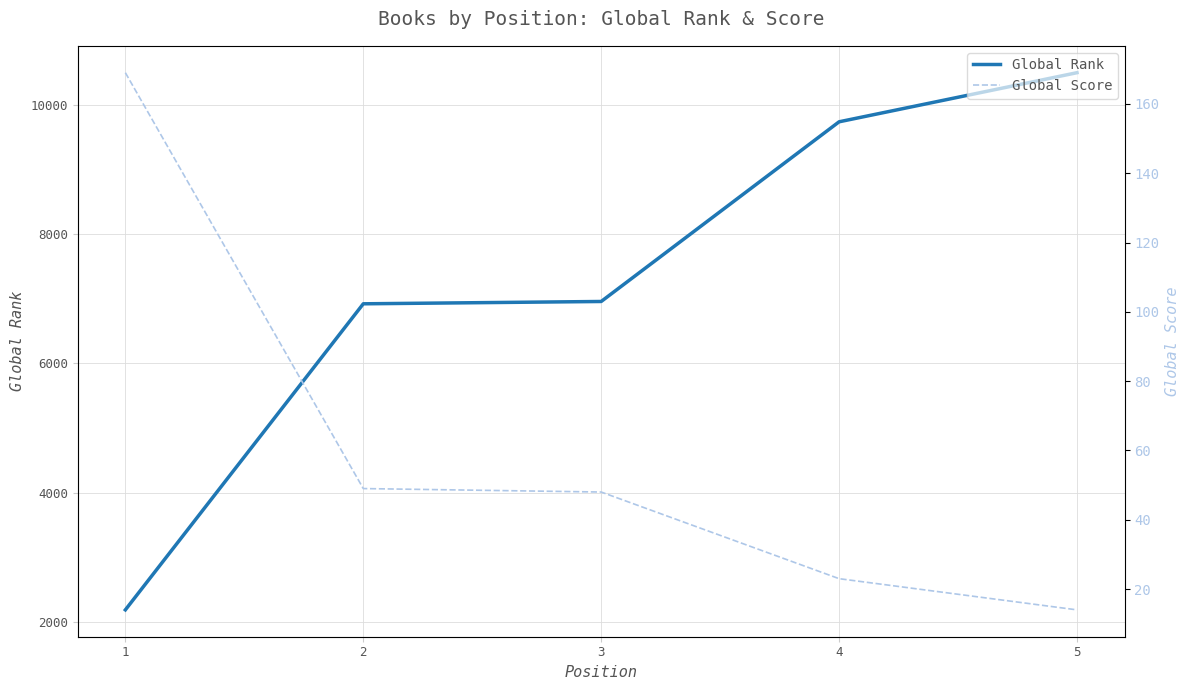

What is the difference between the highest and lowest values at 4?

9715